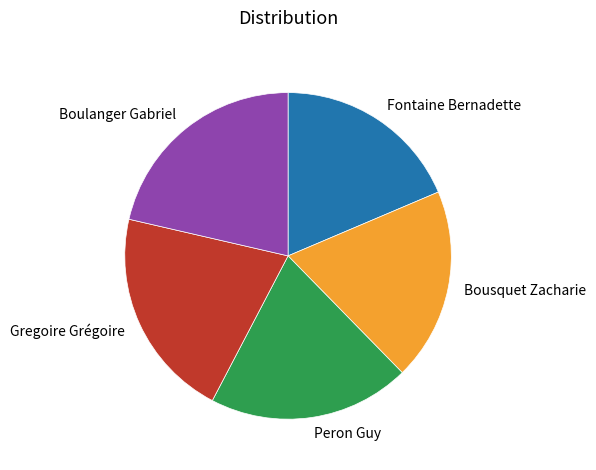

What is the ratio of the value at Gregoire Grégoire to the value at Fontaine Bernadette?

1.1